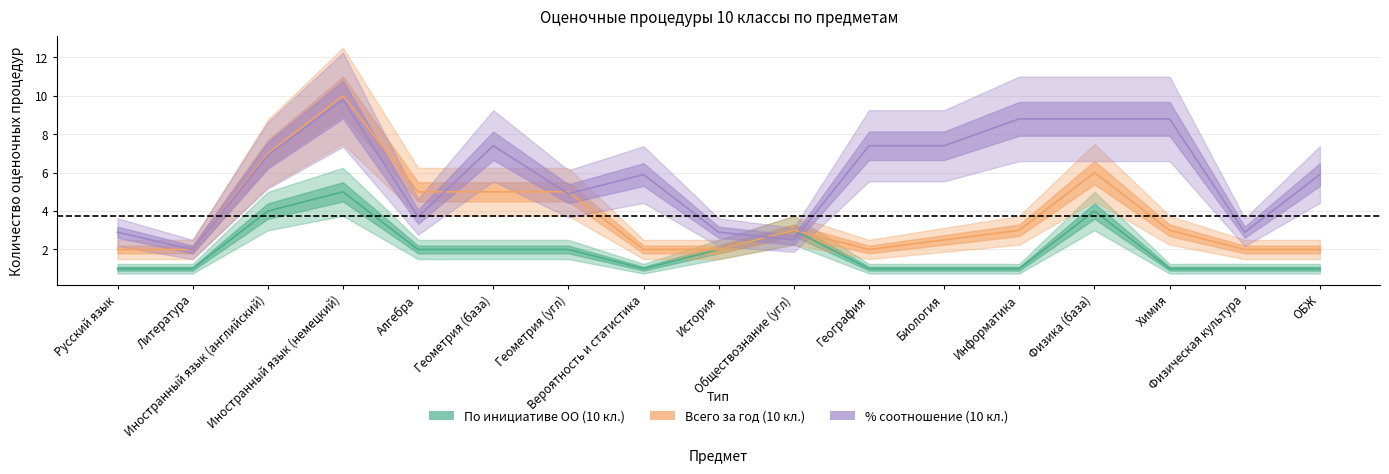

What is the lowest value of the Всего за год (10 кл.) series?

2.0